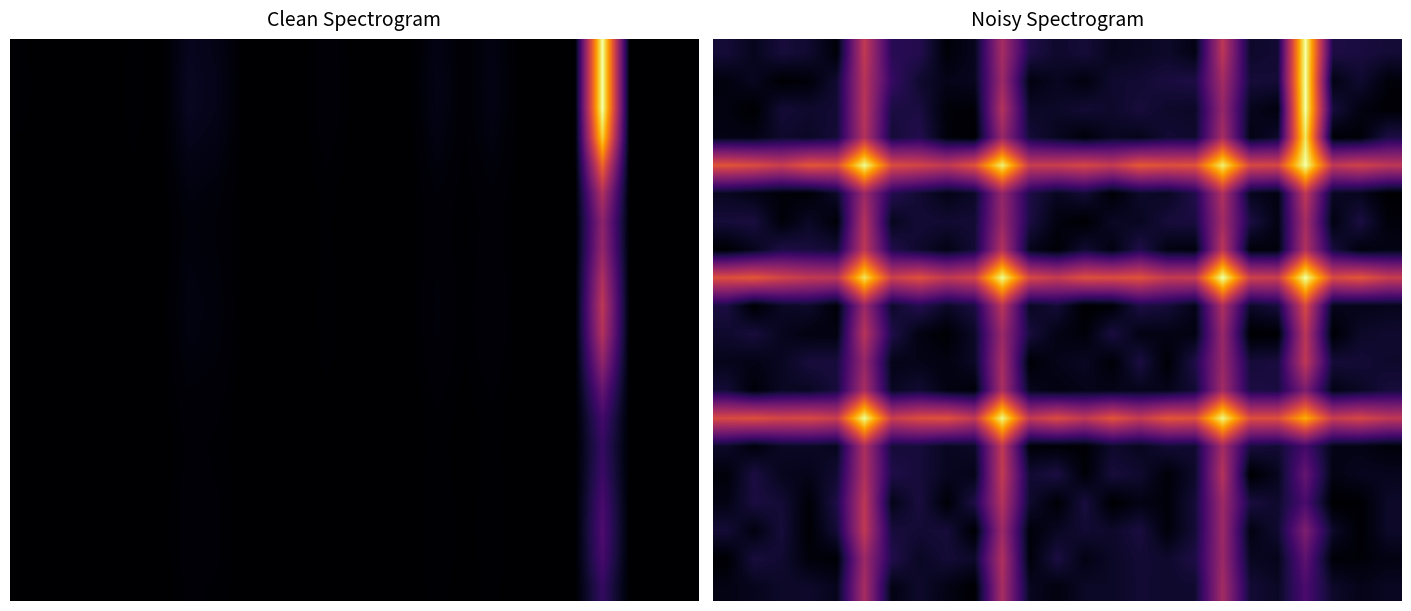

At how many categories does at least one series exceed 0?

25